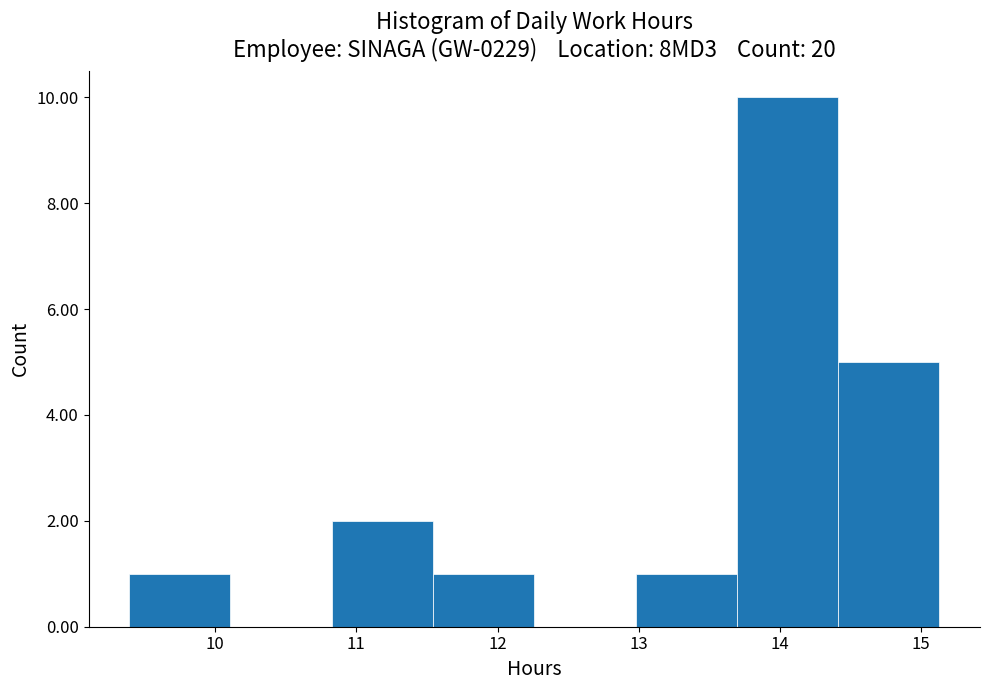

Reading left to right, transcribe this chart: for each bar, give the range it covers on the x-axis and its height. Neither the bar edges nor the heights are printed on the chart, so give them approximately, as read against the axes.

9.4 to 10.1: 1
10.1 to 10.8: 0
10.8 to 11.5: 2
11.5 to 12.3: 1
12.3 to 13.0: 0
13.0 to 13.7: 1
13.7 to 14.4: 10
14.4 to 15.1: 5